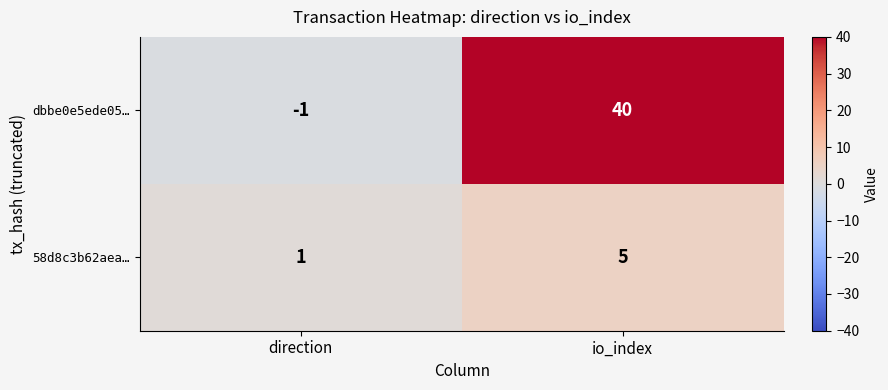

Rank the series by their maximum value, from lowest to highest.

58d8c3b62aea…, dbbe0e5ede05…